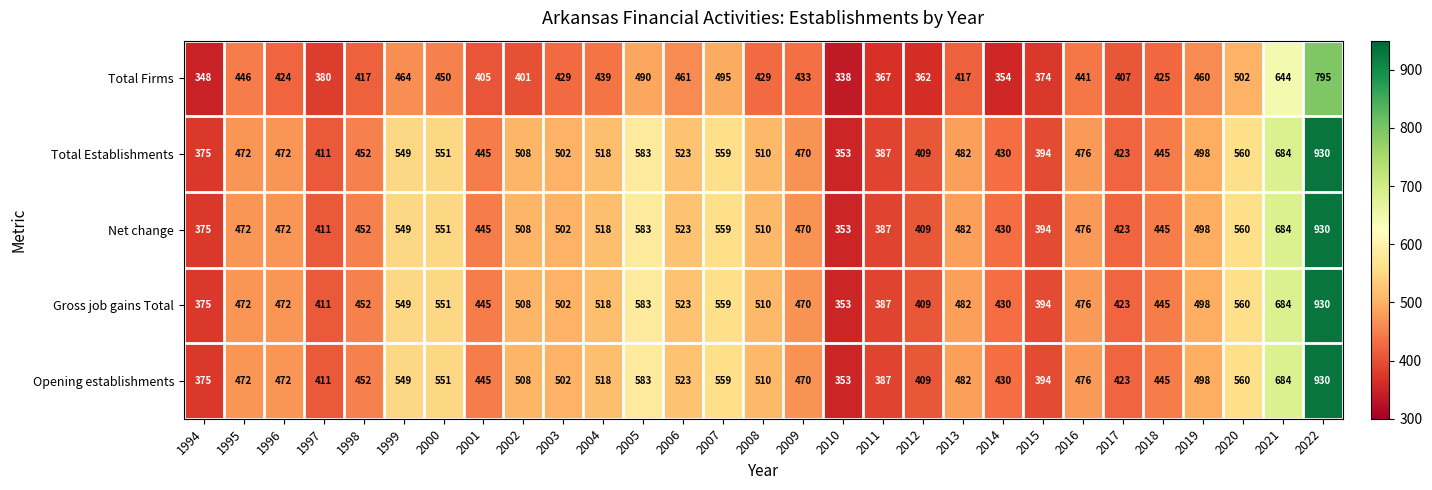

What is the maximum value shown in the chart?

930